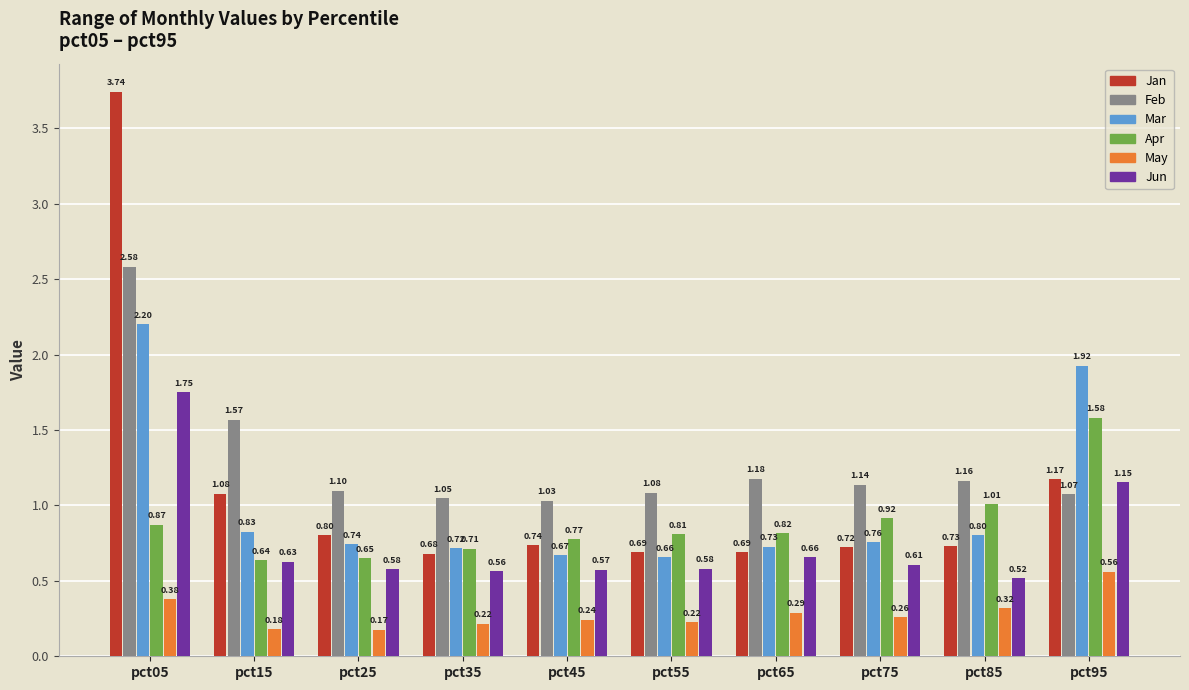

At which category is the sum across all series the highest?

pct05